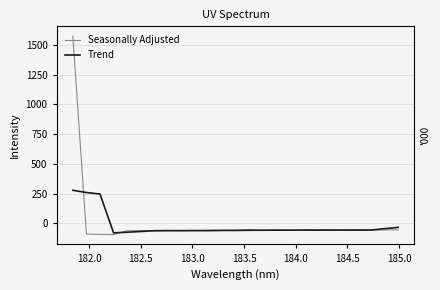

True or false: Trend and Seasonally Adjusted cross at least once.

True